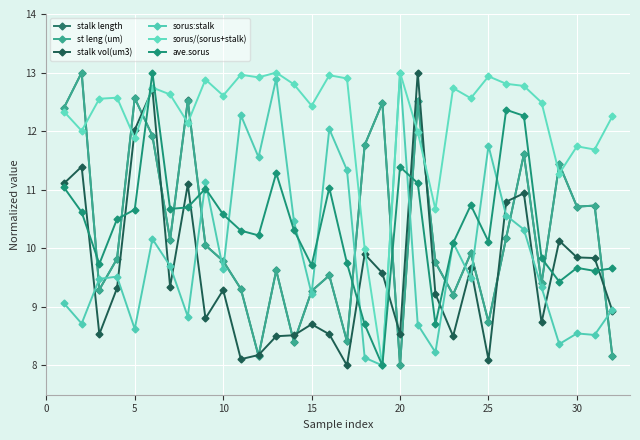

What is the maximum value shown in the chart?

13.0